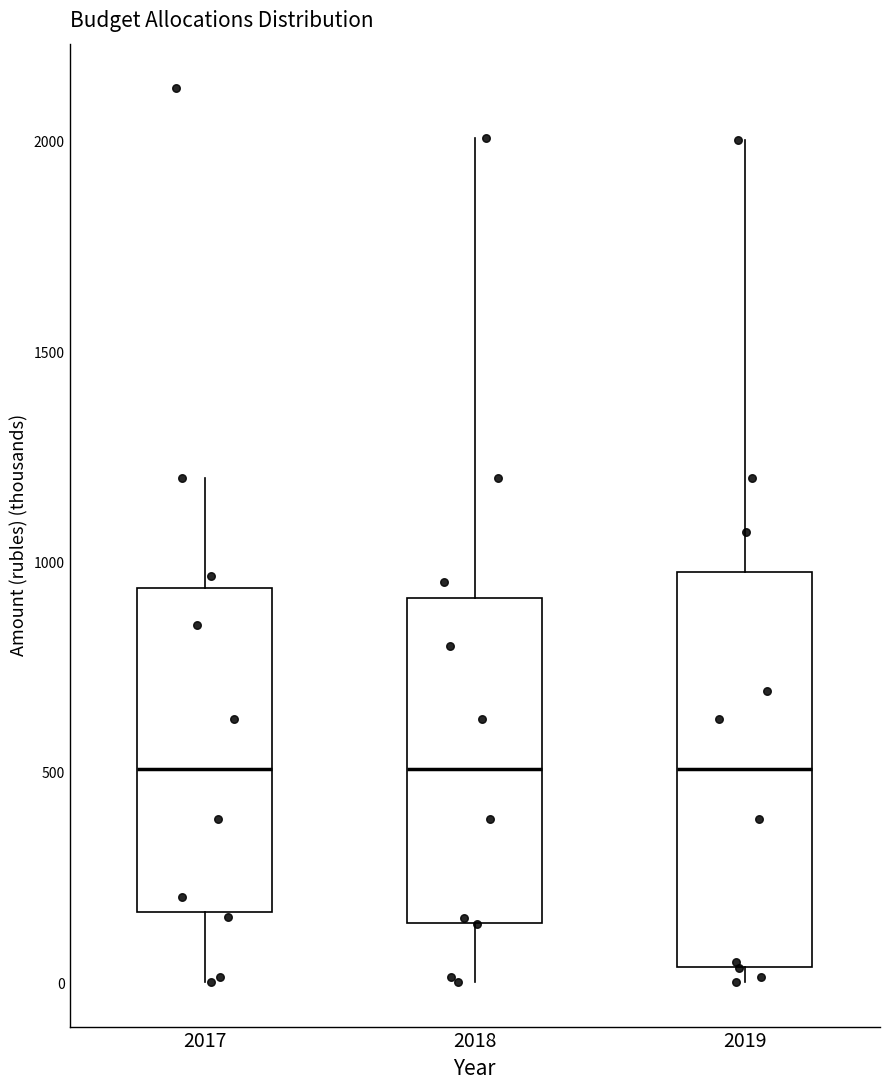

Reading left to right, transcribe this box plot: for each box, give where its median line is, the range the box spans, and where its two whiskers end, as read against the y-axis. The values are not printed on the chart, so give them approximately, as read against the axis.

2017: median 500, box 150 to 950, whiskers 0 to 1200
2018: median 500, box 150 to 900, whiskers 0 to 2000
2019: median 500, box 50 to 1000, whiskers 0 to 2000